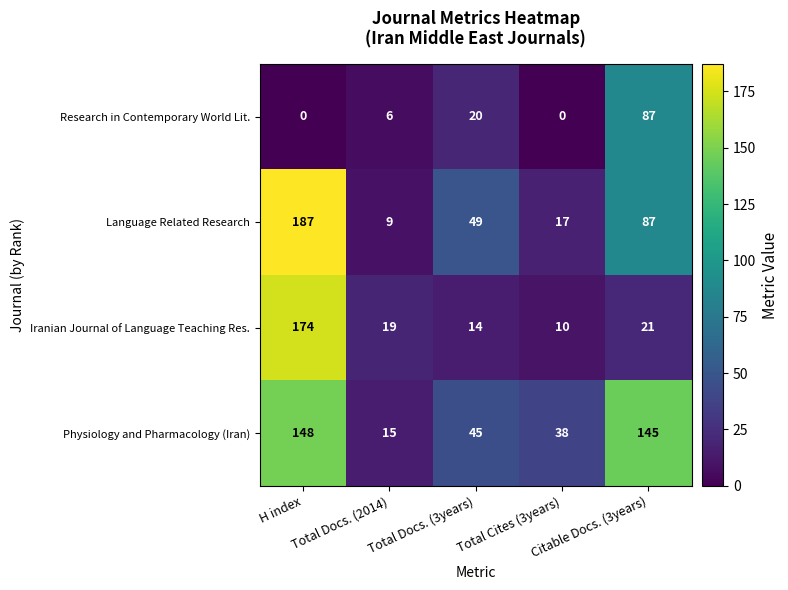

What is the sum of all Iranian Journal of Language Teaching Res. values?

238